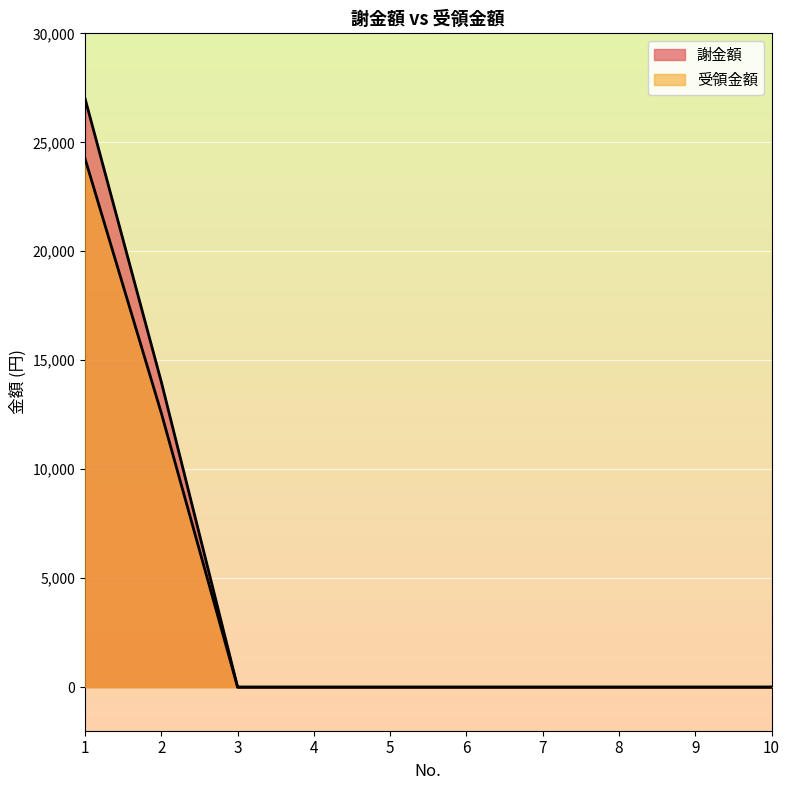

Reading left to right, what are all the values shown in this chart?

謝金額: 1=27000	2=14000	3=0	4=0	5=0	6=0	7=0	8=0	9=0	10=0
受領金額: 1=24244	2=12571	3=0	4=0	5=0	6=0	7=0	8=0	9=0	10=0